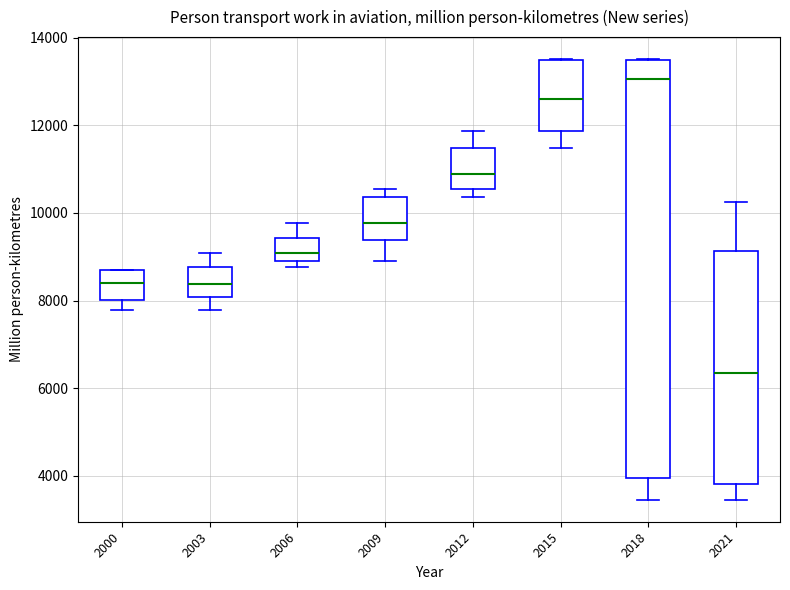

Reading left to right, read every box against the y-axis: the position of its median line, the range the box covers, and the ends of its whiskers. The values are not printed on the chart, so give them approximately, as read against the axis.

2000: median 8400, box 8000 to 8600, whiskers 7800 to 8800
2003: median 8400, box 8000 to 8800, whiskers 7800 to 9000
2006: median 9000 (inside the box), box 9000 to 9400, whiskers 8800 to 9800
2009: median 9800, box 9400 to 10400, whiskers 9000 to 10600
2012: median 10800, box 10600 to 11400, whiskers 10400 to 11800
2015: median 12600, box 11800 to 13400, whiskers 11400 to 13600
2018: median 13000, box 4000 to 13400, whiskers 3400 to 13600
2021: median 6400, box 3800 to 9200, whiskers 3400 to 10200